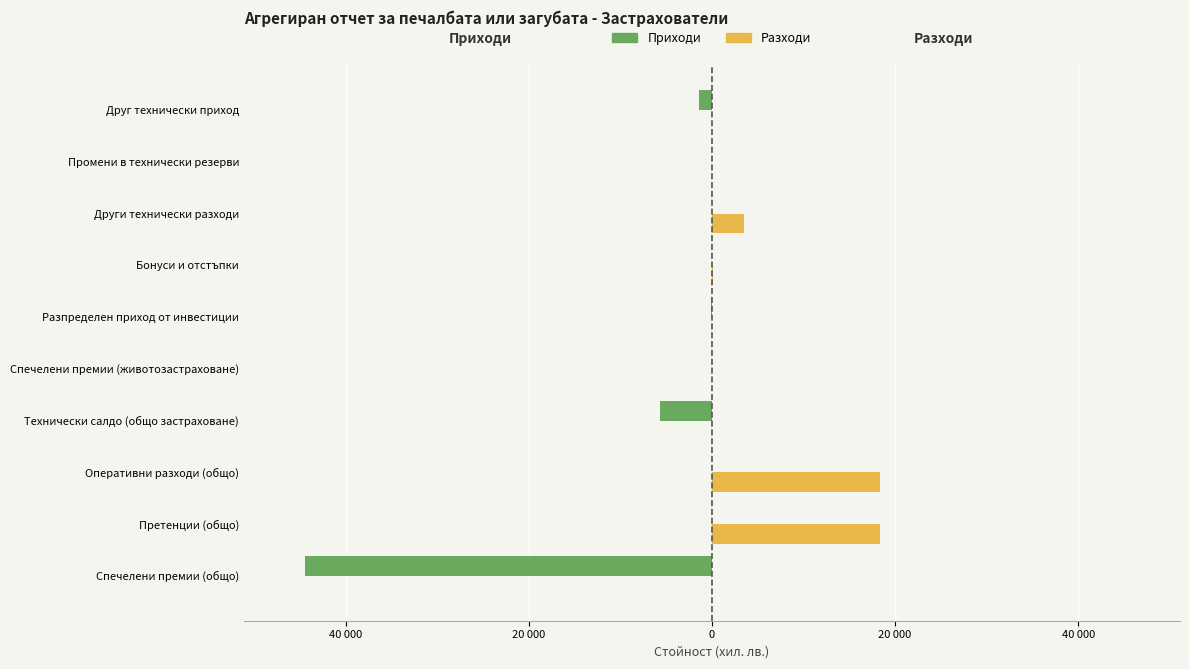

What are all the series names shown in the legend?

Приходи, Разходи